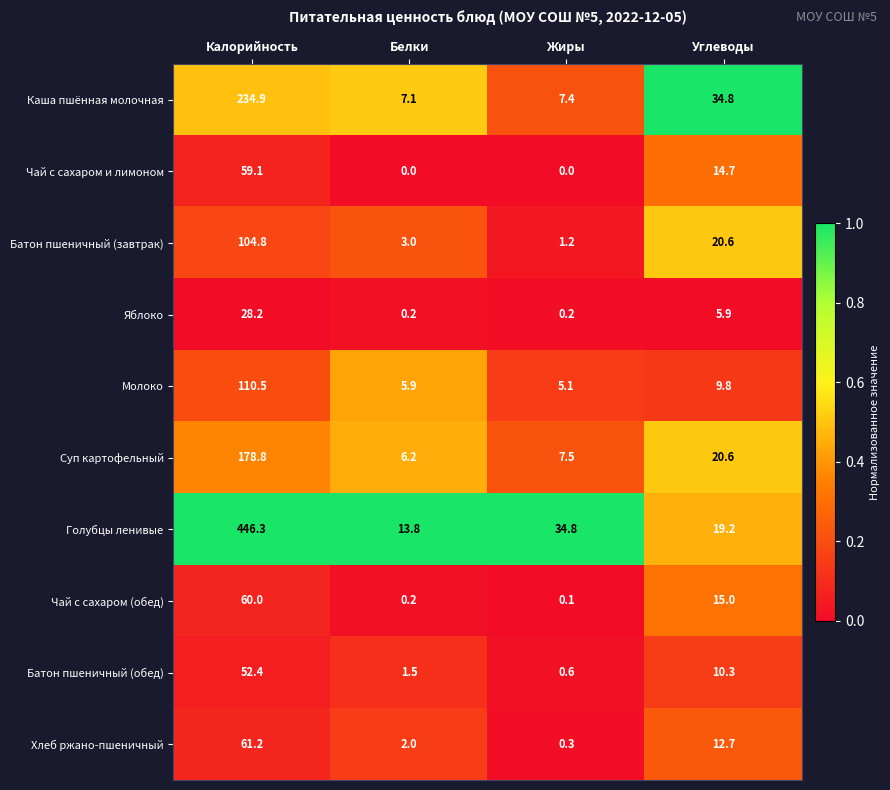

Between Белки and Жиры, which series saw the biggest shift?

Голубцы ленивые